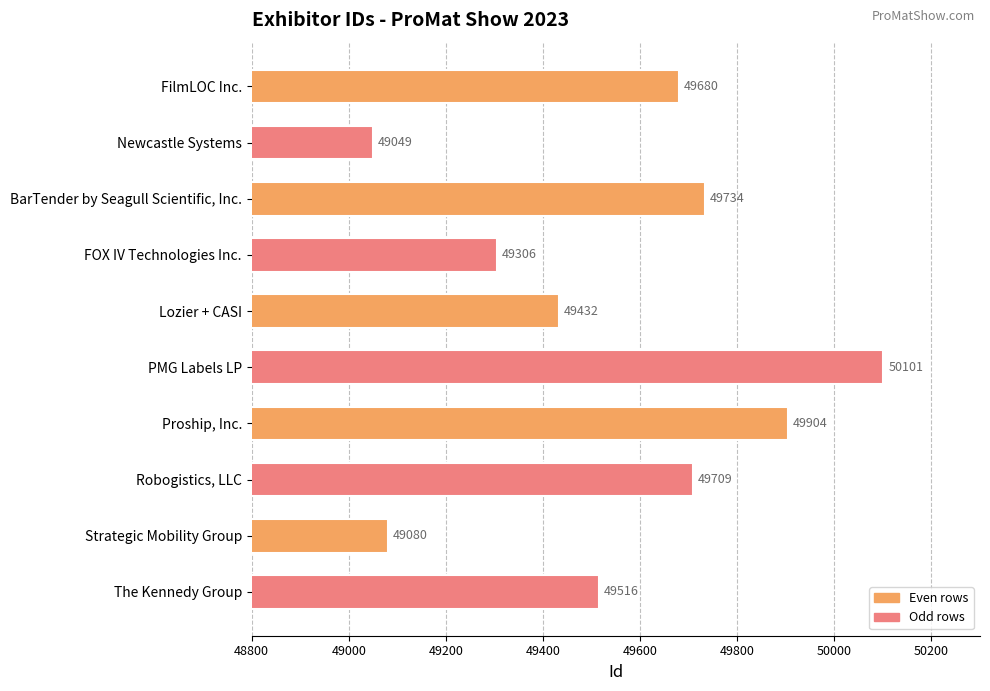

Reading top to bottom, extract all data points from this chart.

49680	49049	49734	49306	49432	50101	49904	49709	49080	49516